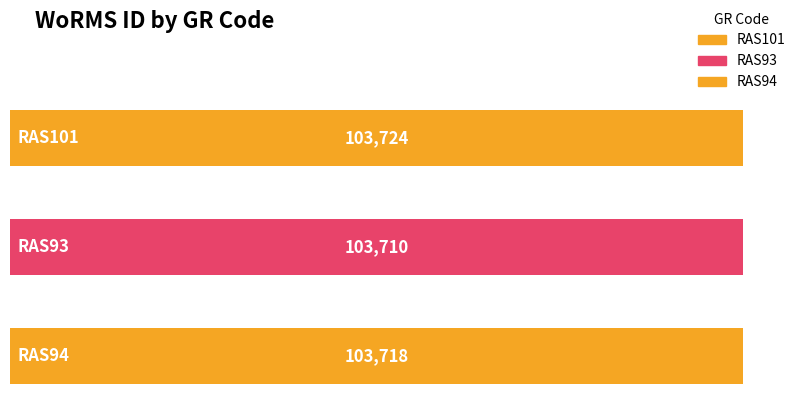

What is the greatest value displayed?

103724